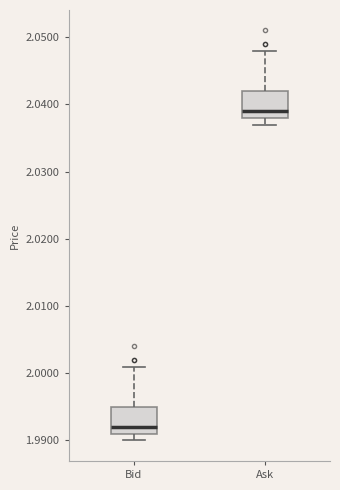

Which box's median line is the highest?

Ask